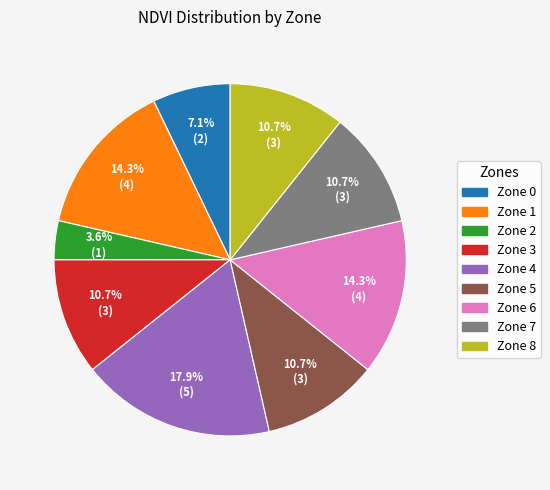

Is there a majority slice in this chart?

No